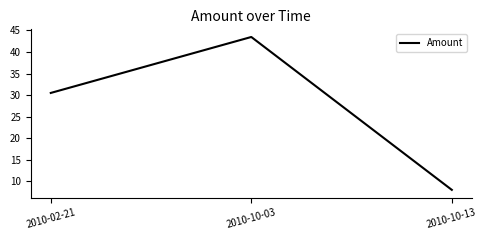

What is the ratio of the value at 2010-02-21 to the value at 2010-10-03?

0.7